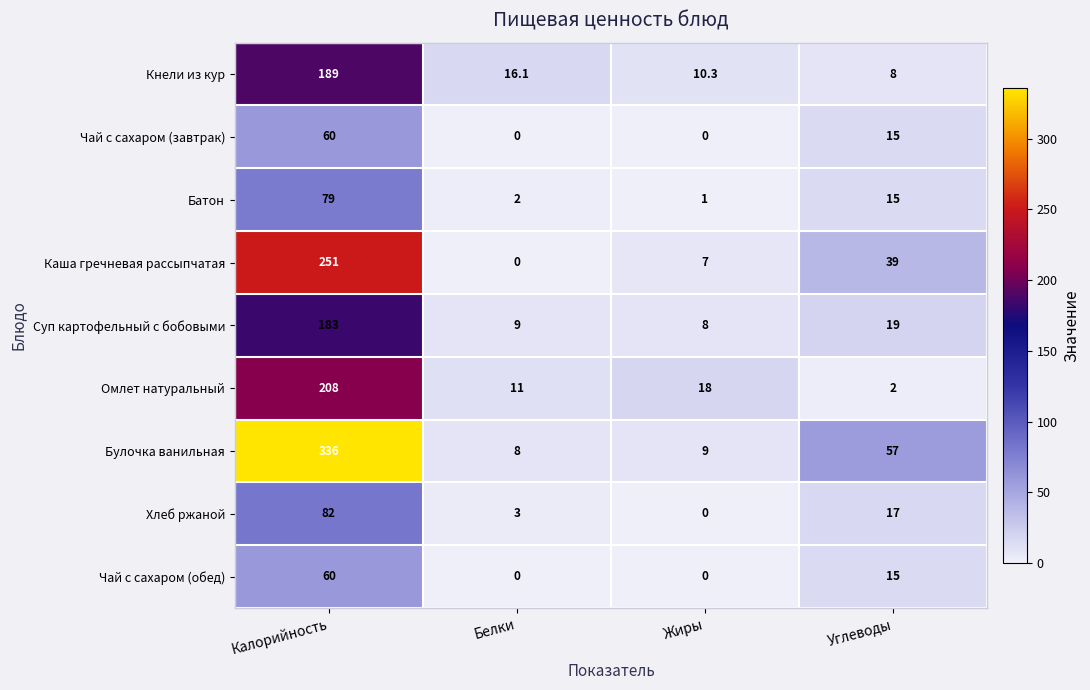

How many data points in Каша гречневая рассыпчатая are less than 39?

2